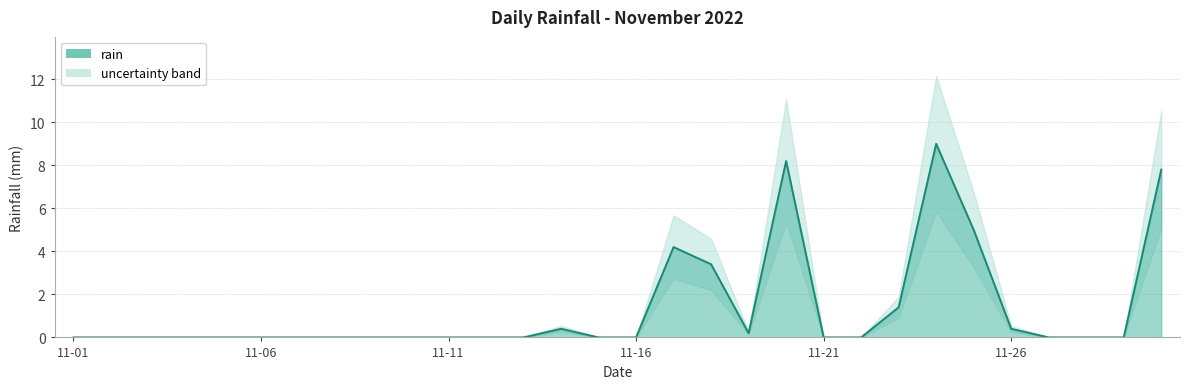

At which category does the data reach its first local valley?

2022-11-19